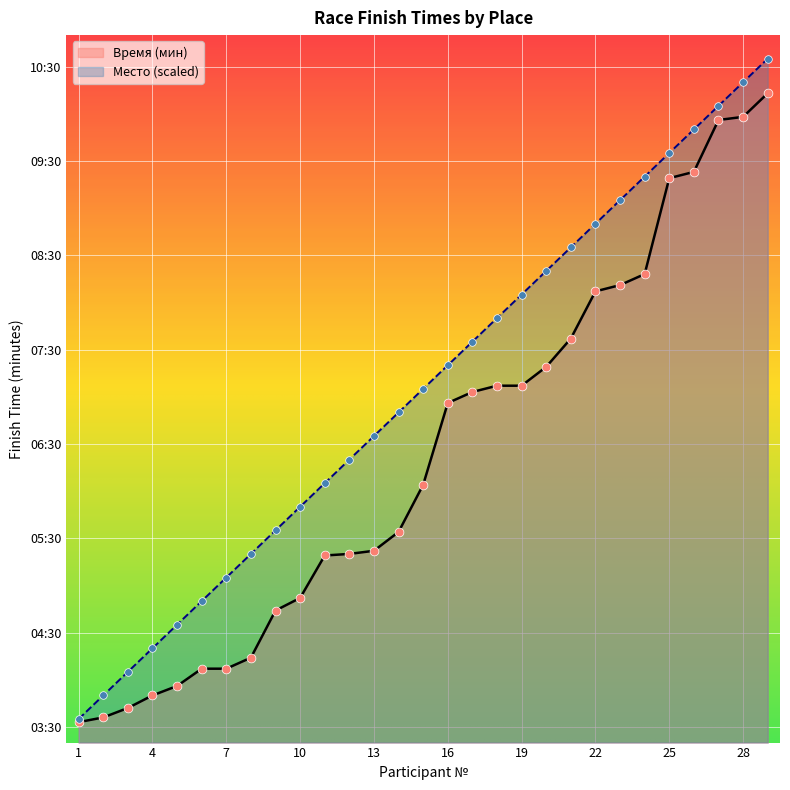

At which category is the sum across all series the highest?

29